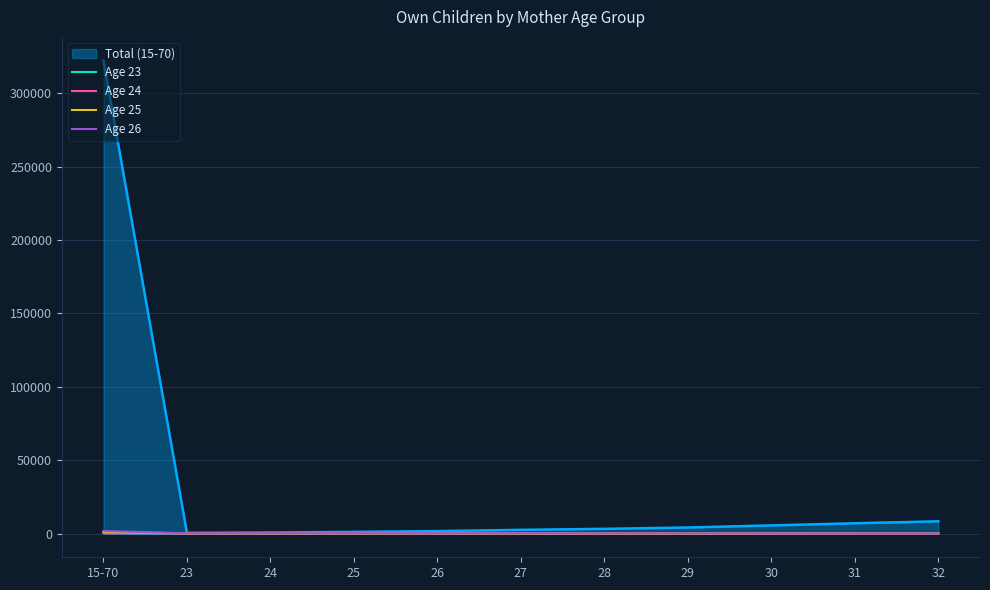

How many series are shown in this chart?

5